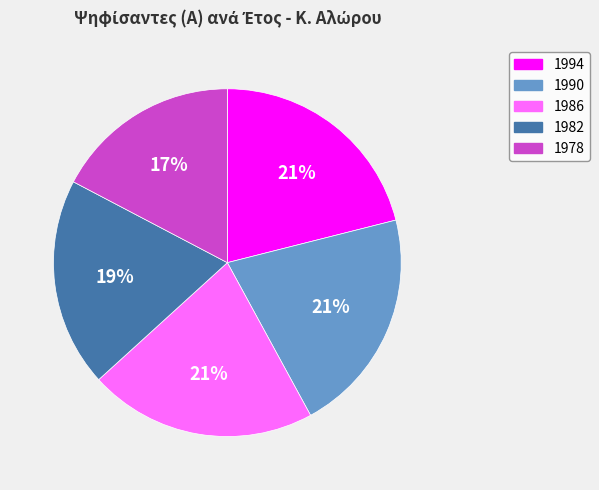

What is the ratio of the value at 1990 to the value at 1982?

1.1